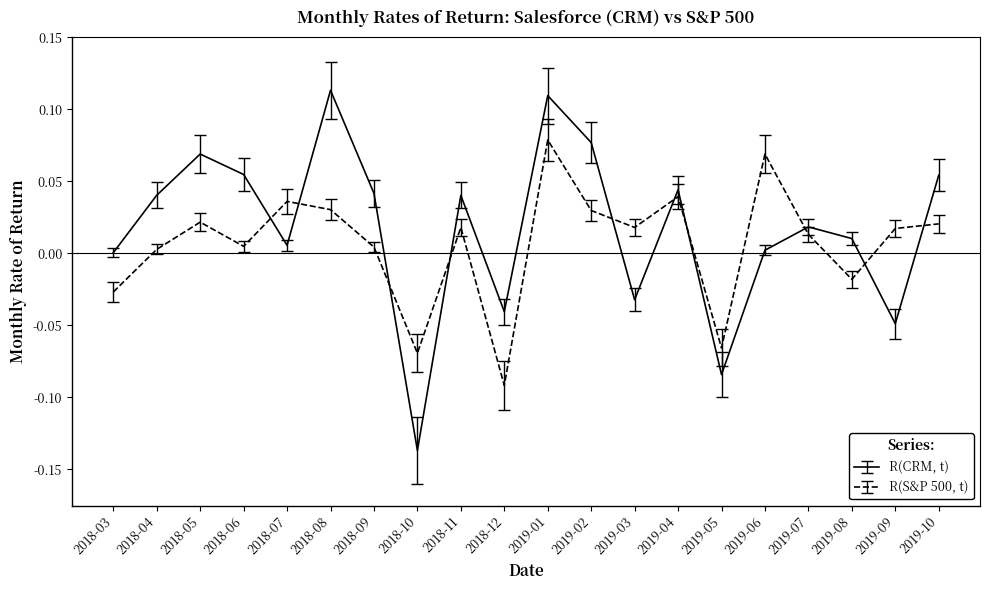

What position from the left is 2019-09?

19